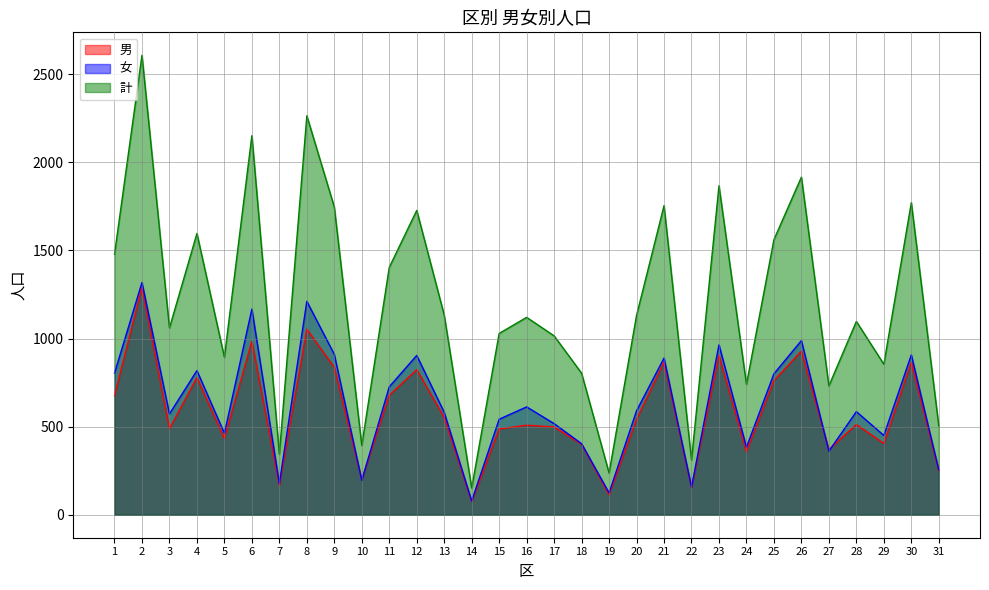

What is the sum of the 女 values at 17 and 7?

694